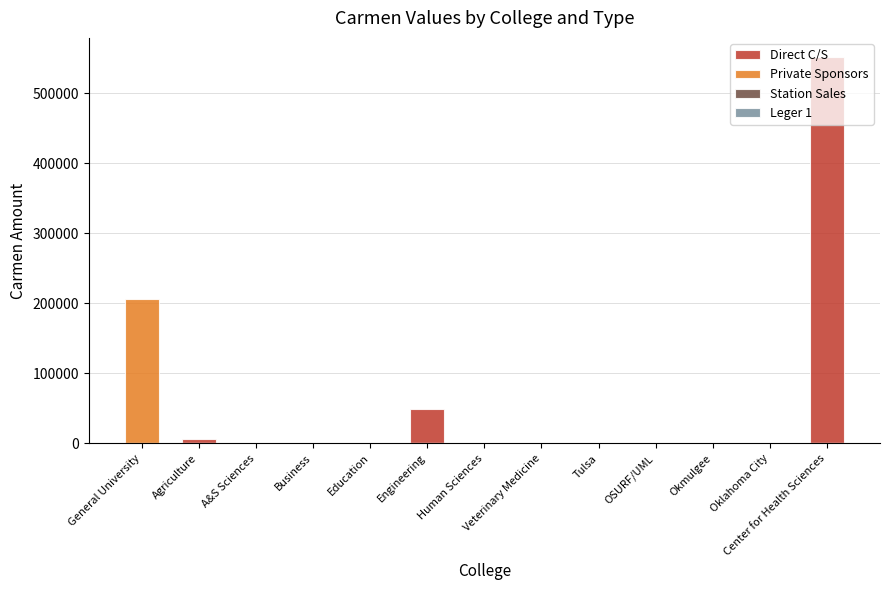

How many groups of bars are there?

13